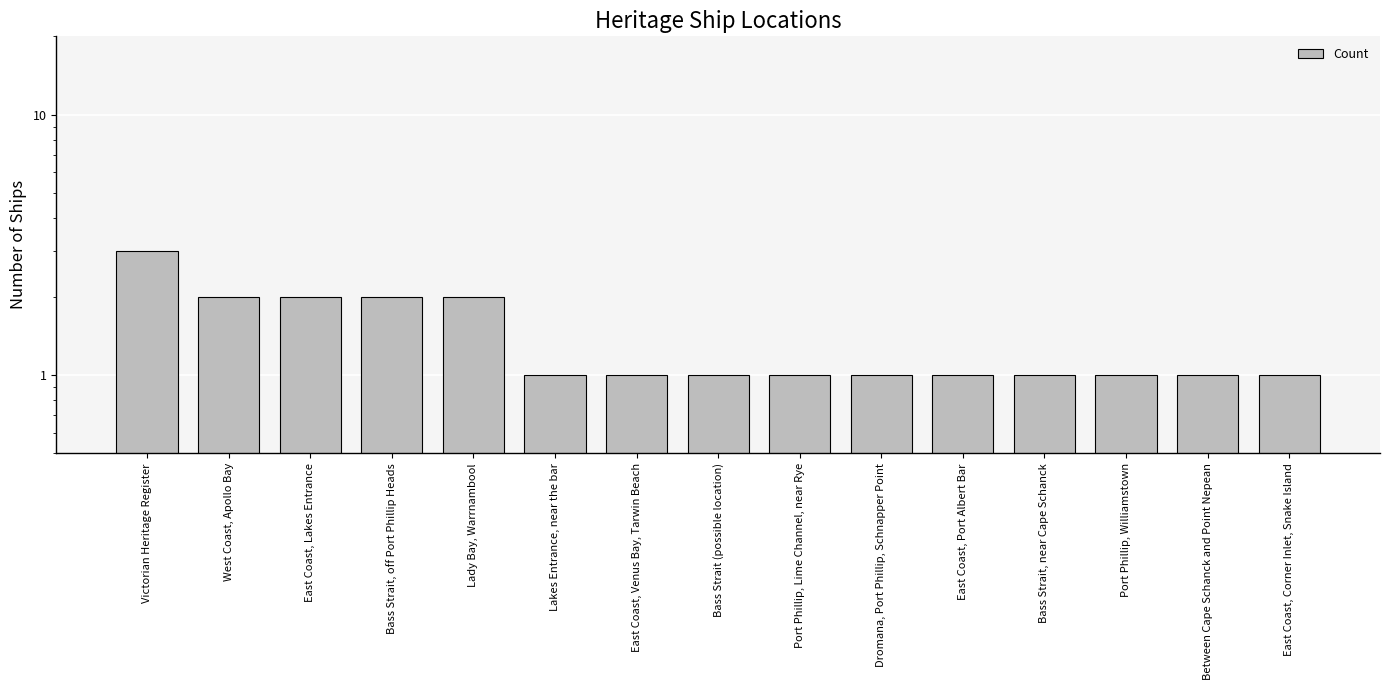

What is the ratio of the value at Between Cape Schanck and Point Nepean to the value at Port Phillip, Lime Channel, near Rye?

1.0